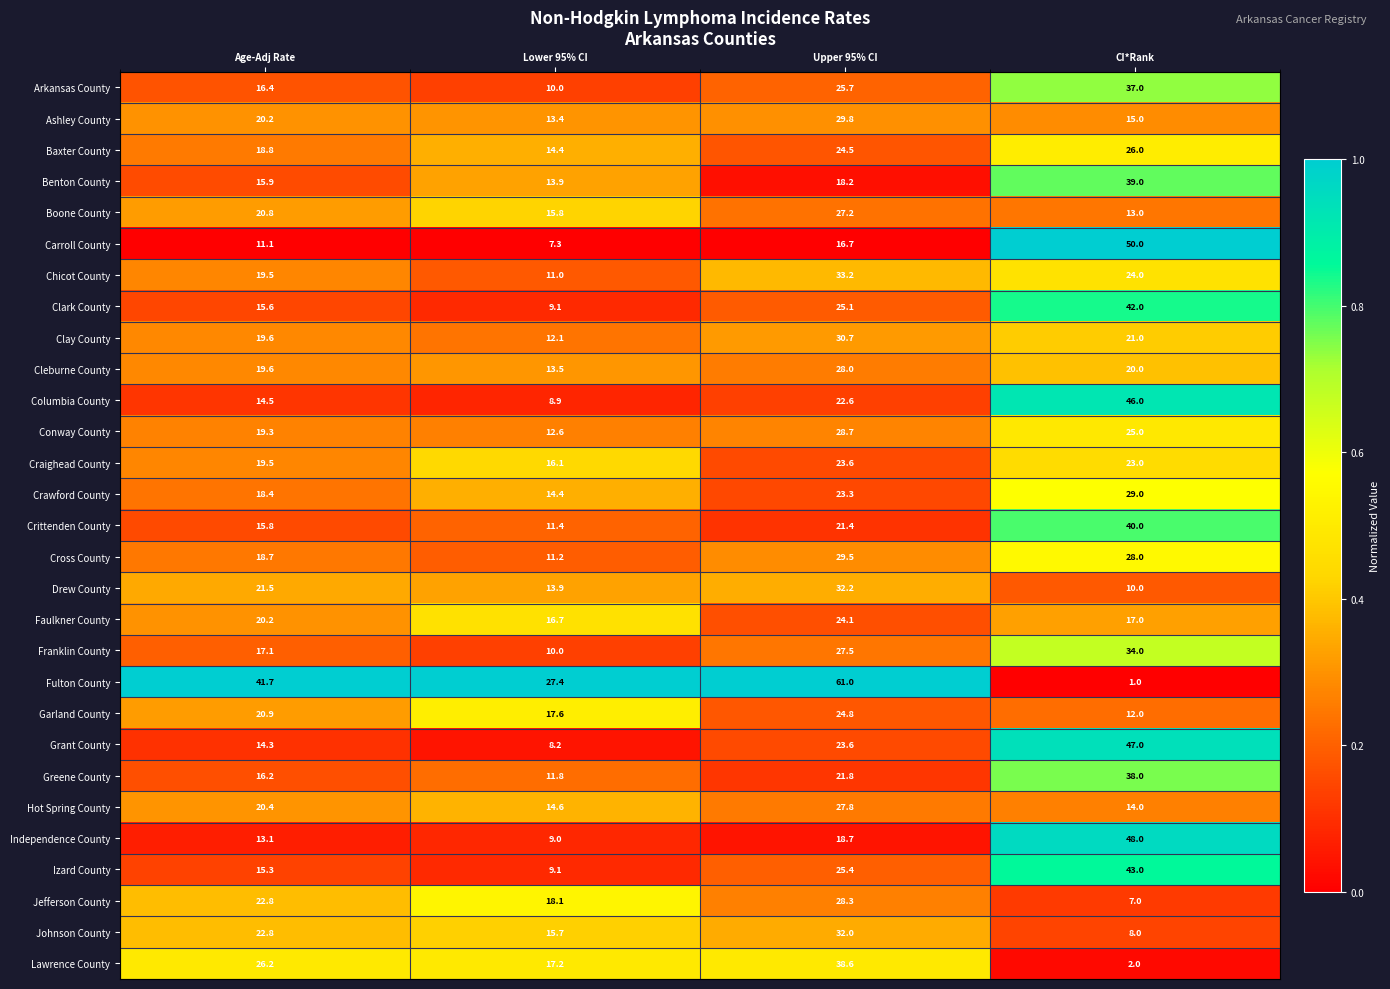

What is the sum of all Hot Spring County values?

76.8